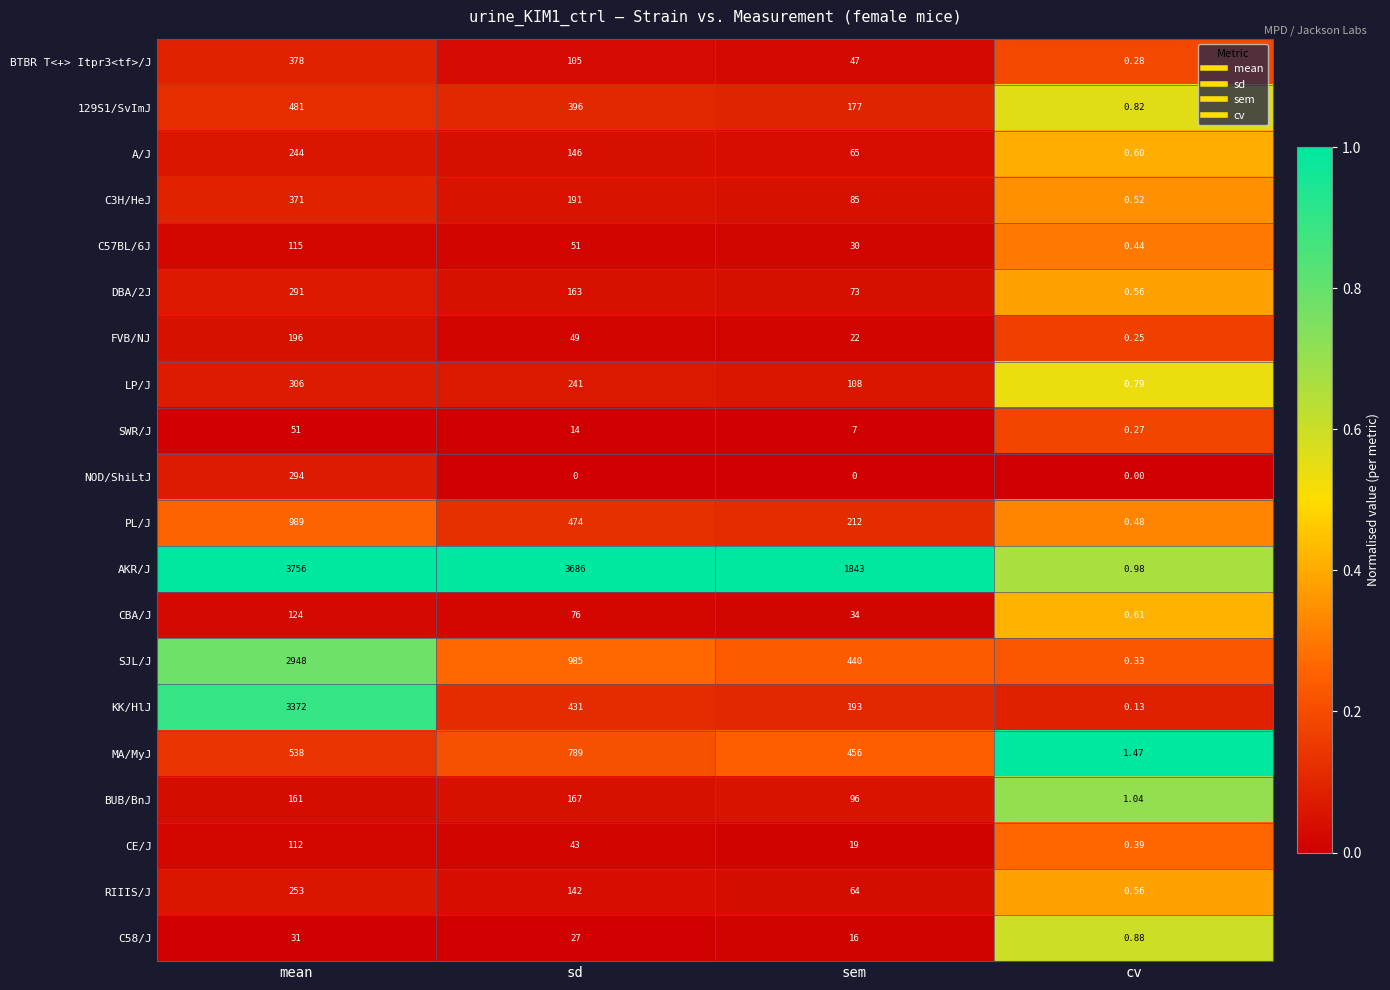

At which label is AKR/J closest to 1878?

sem